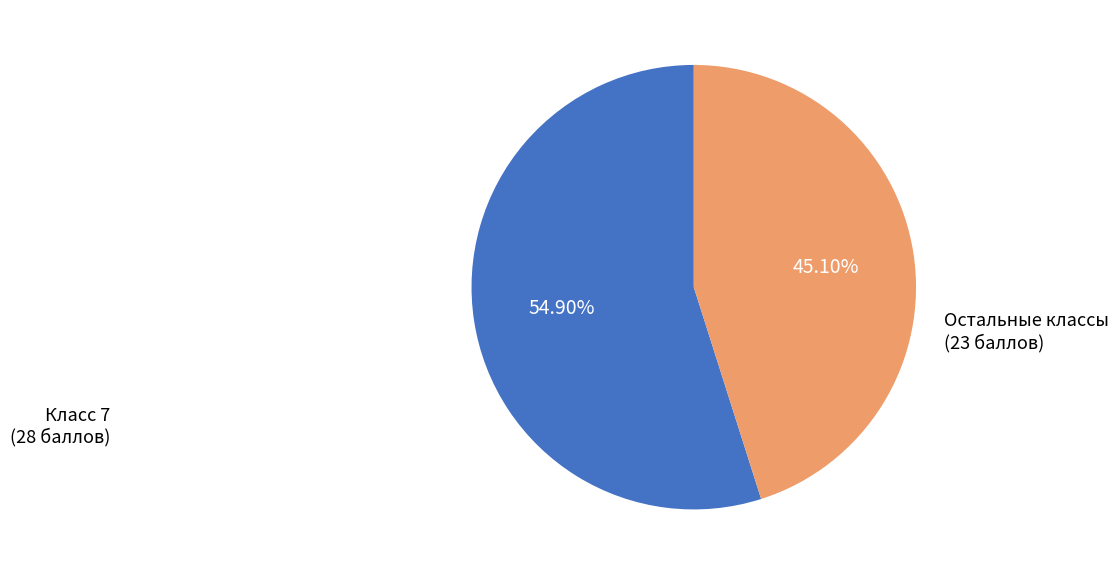

Which category has the smallest portion of the pie?

Остальные классы